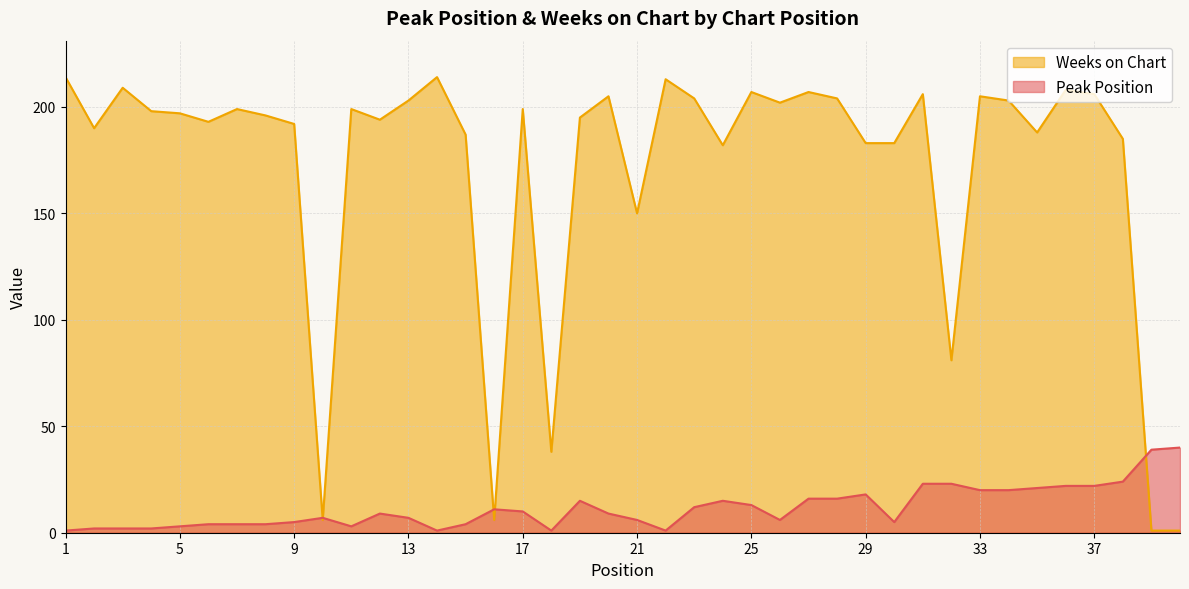

True or false: Weeks on Chart has more than 2 points higher than both neighbors.

True